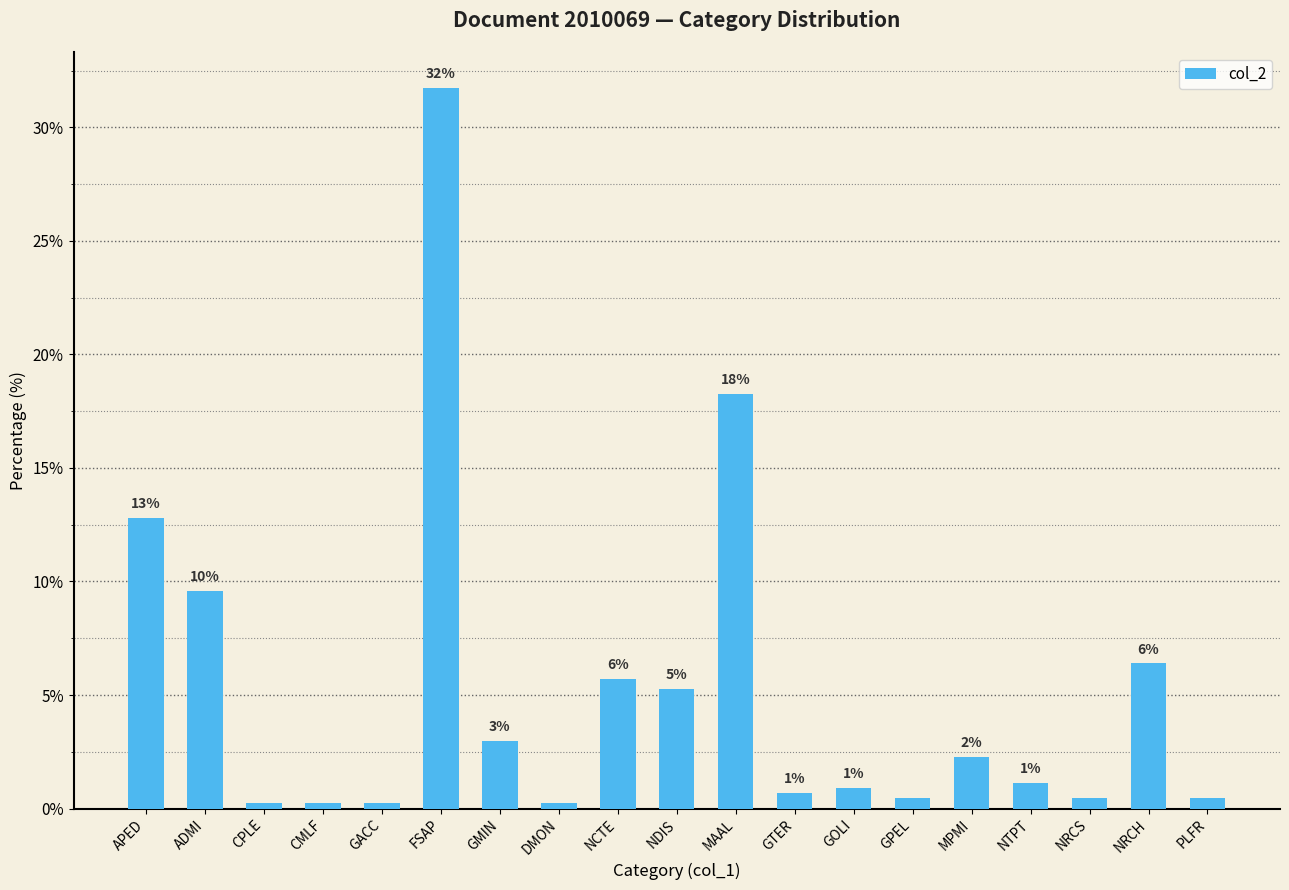

At which label does the data first exceed 1?

APED